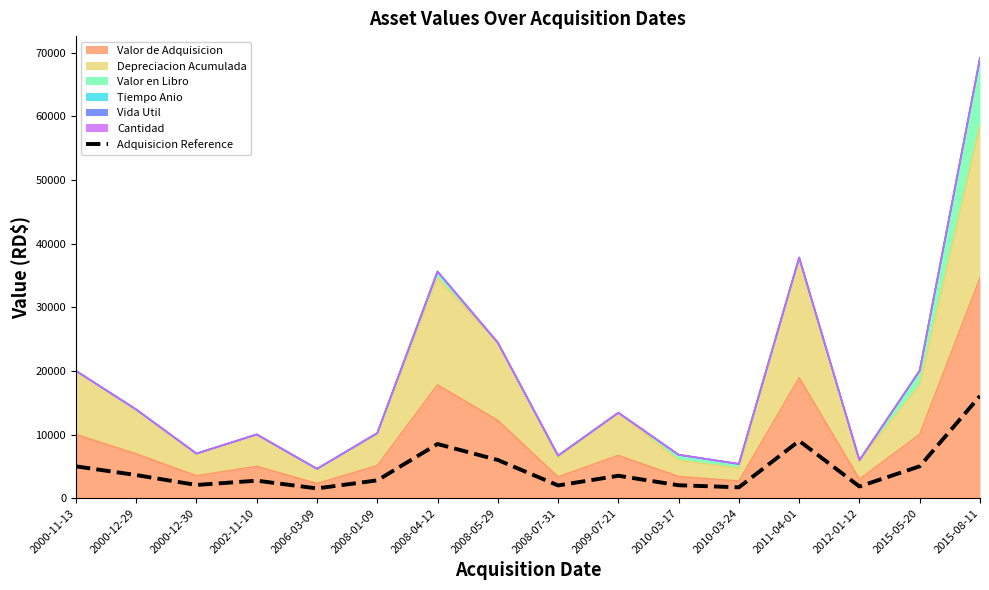

List the labels in order of value, smallest first.

2006-03-09, 2010-03-24, 2012-01-12, 2008-07-31, 2010-03-17, 2000-12-30, 2002-11-10, 2008-01-09, 2009-07-21, 2000-12-29, 2000-11-13, 2015-05-20, 2008-05-29, 2008-04-12, 2011-04-01, 2015-08-11